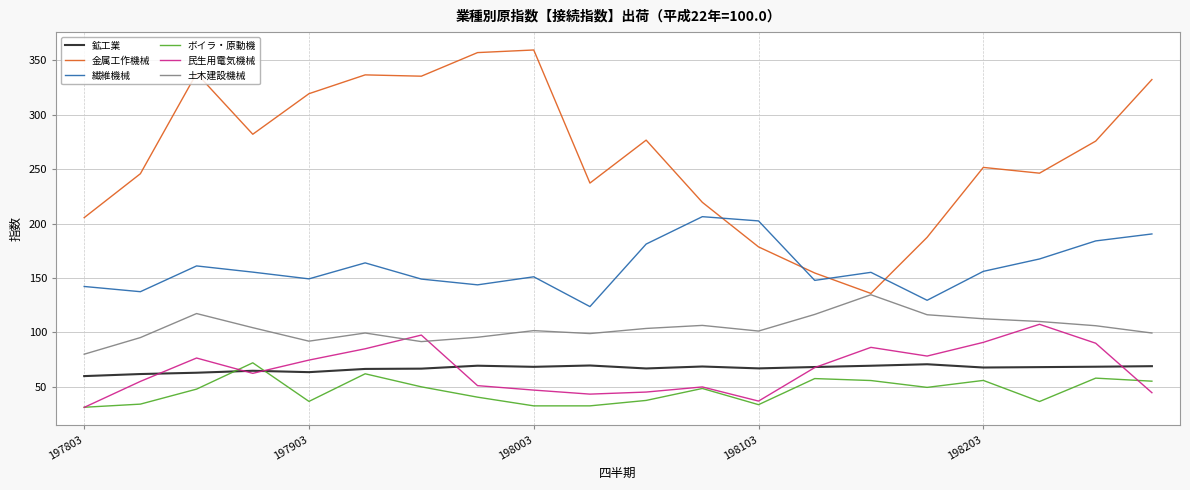

What is the highest value of the ボイラ・原動機 series?

71.9